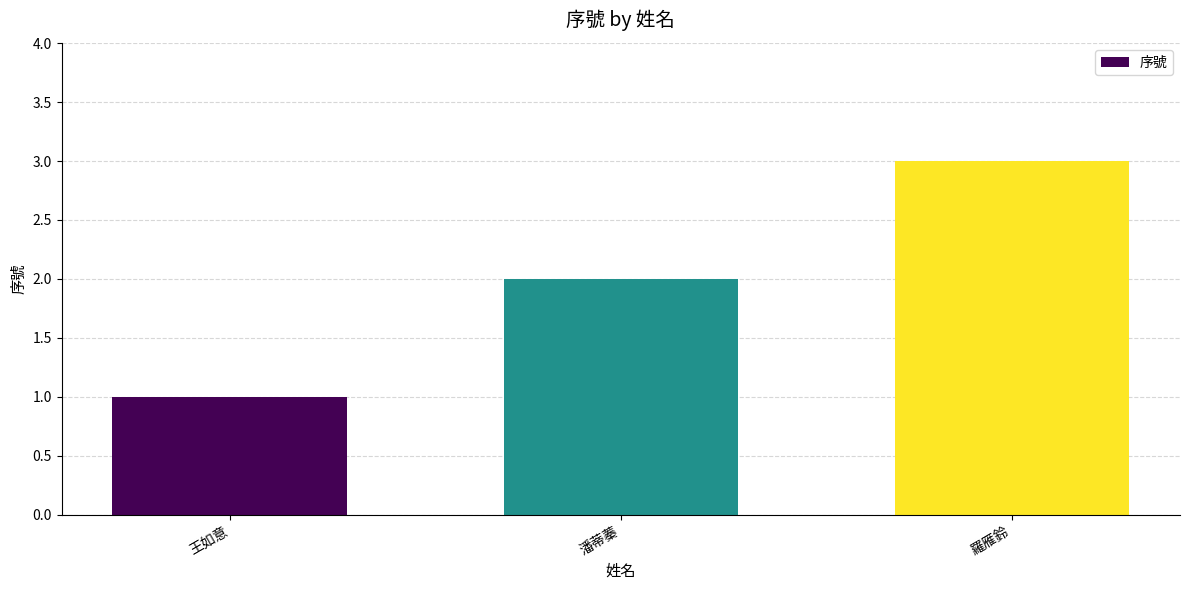

What is the maximum value shown in the chart?

3